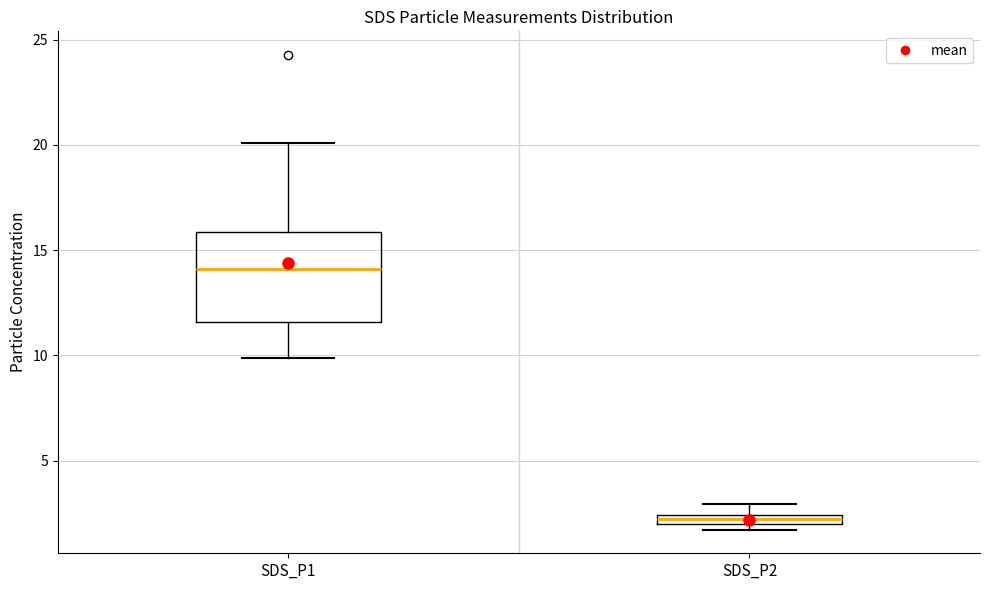

Which box's median line is the lowest?

SDS_P2